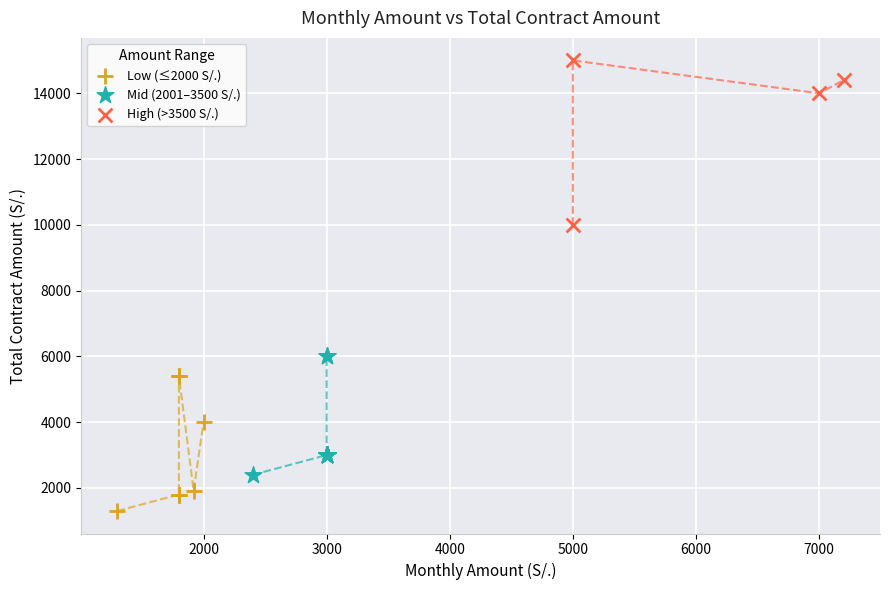

Which series has the largest Y range (max minus min)?

High (>3500 S/.)